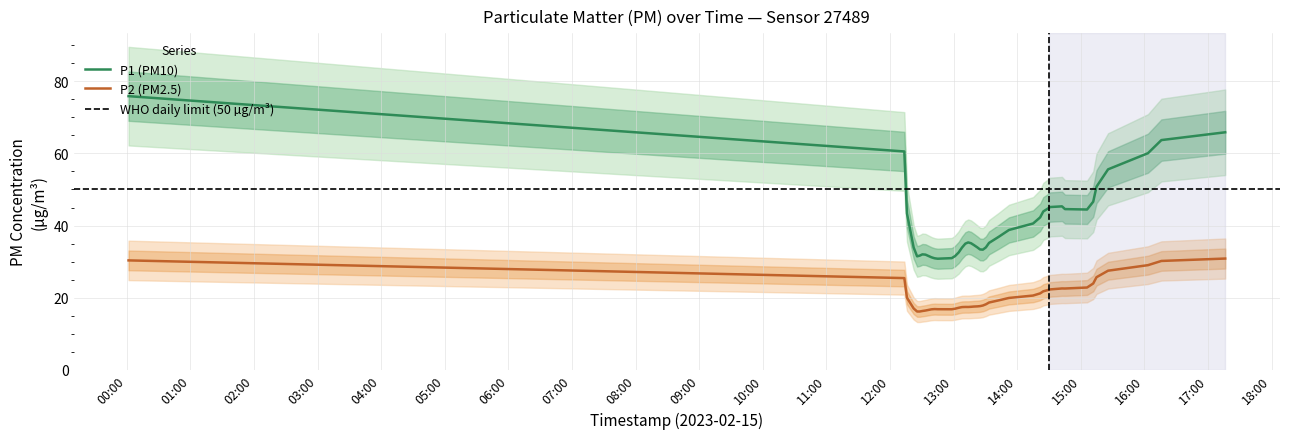

Which series has the largest total across all categories?

P1